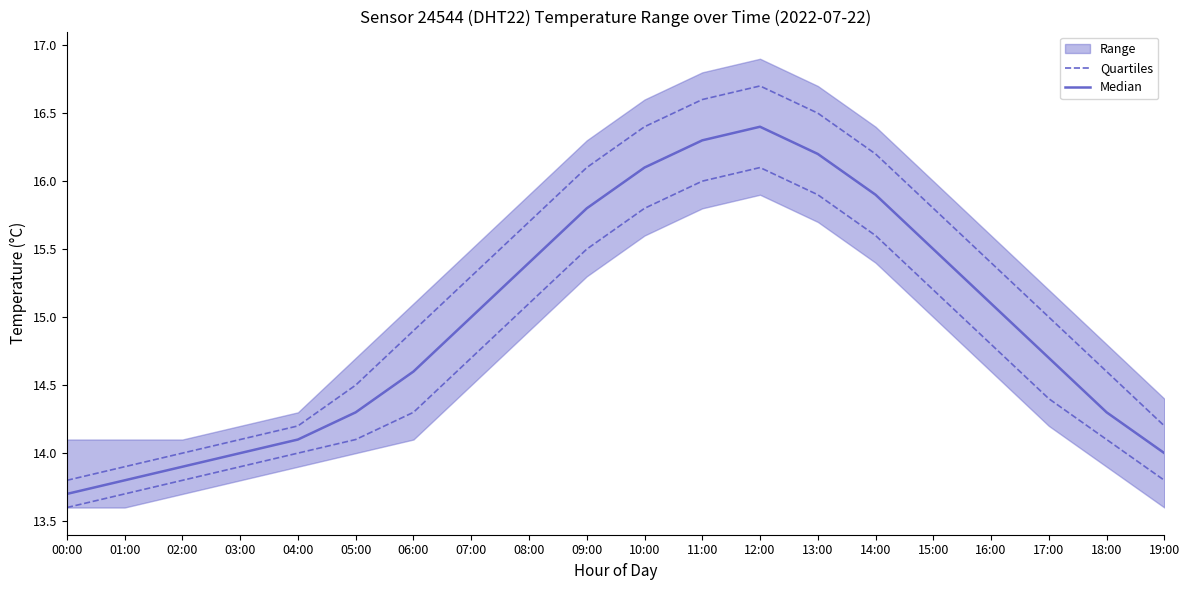

Is the value of Median at 12:00 greater than the value of Quartiles at 03:00?

Yes